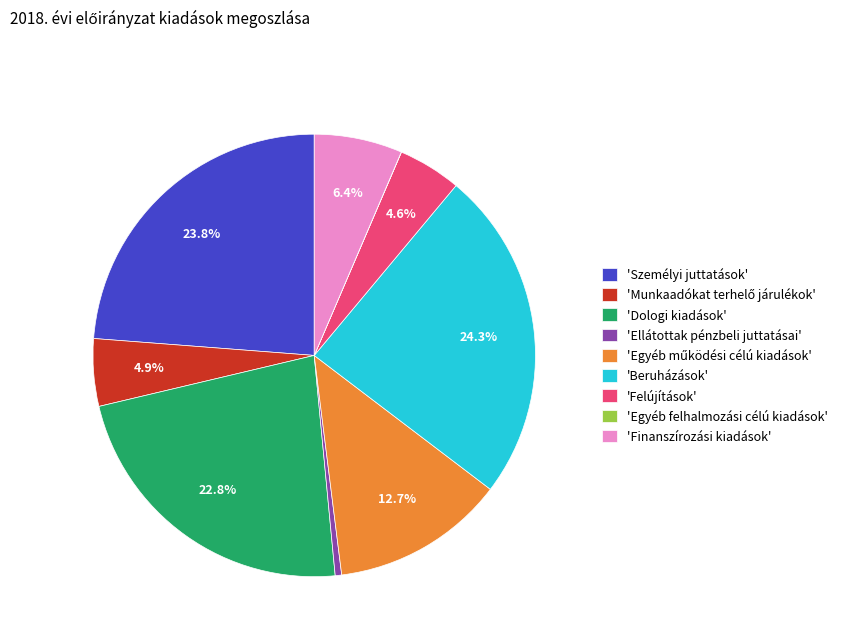

Is there any slice that represents more than half of the pie?

No